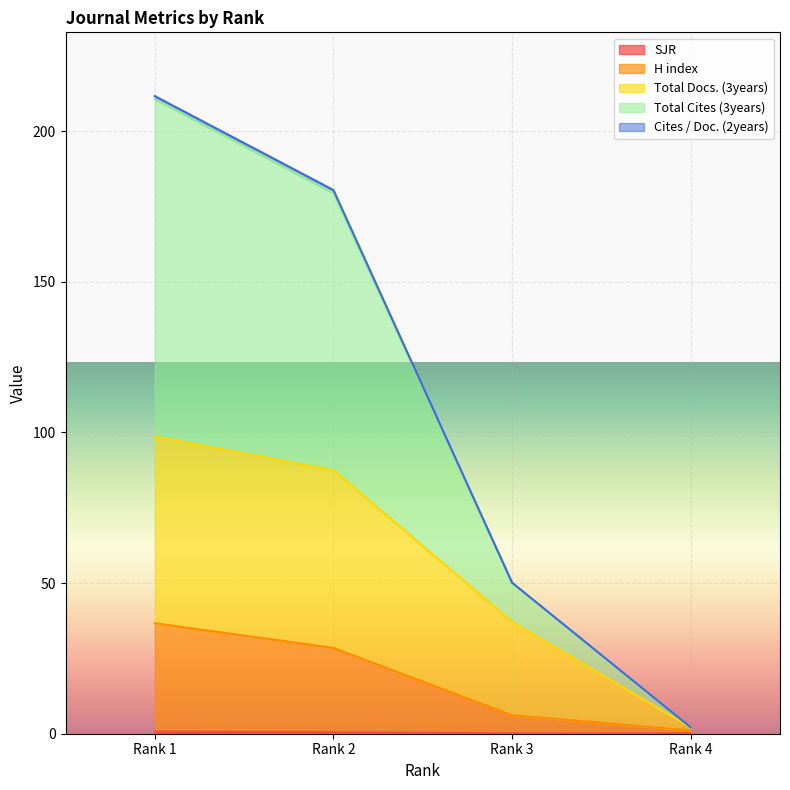

Does the chart display data point markers on the line(s)?

No